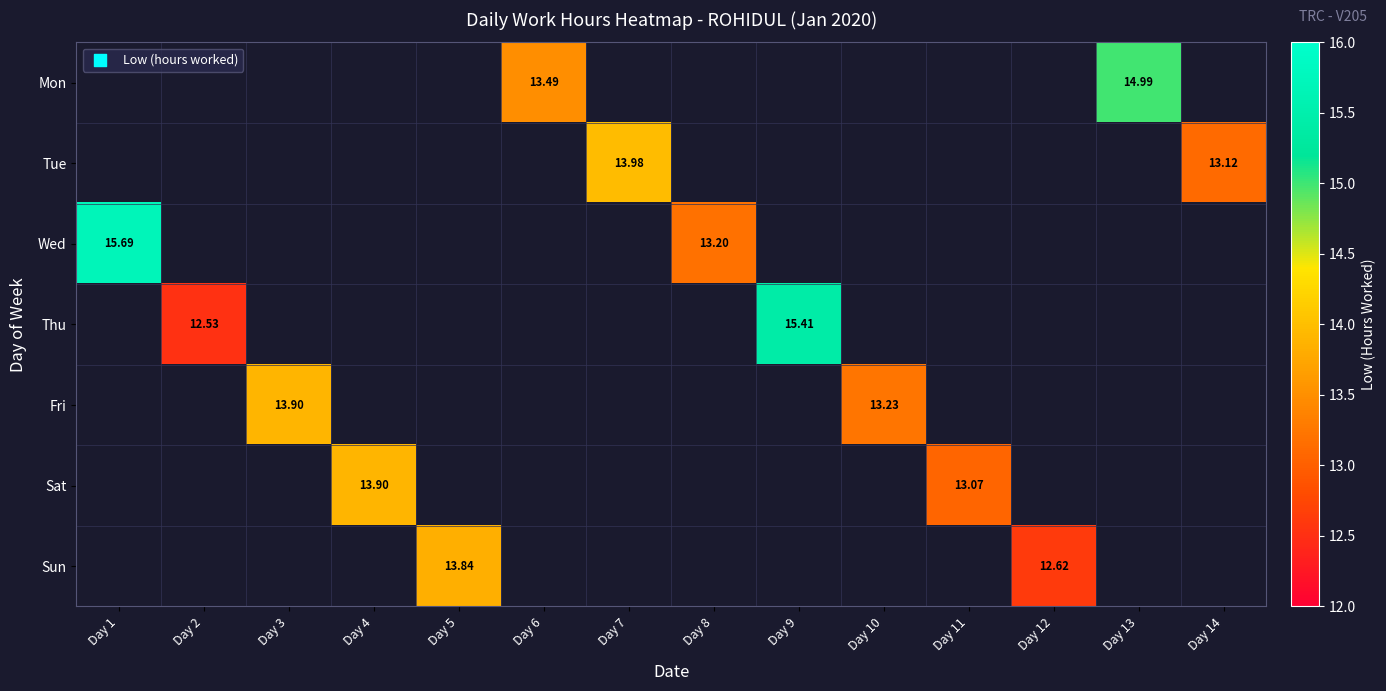

Which label corresponds to the largest value in the chart?

Day 1